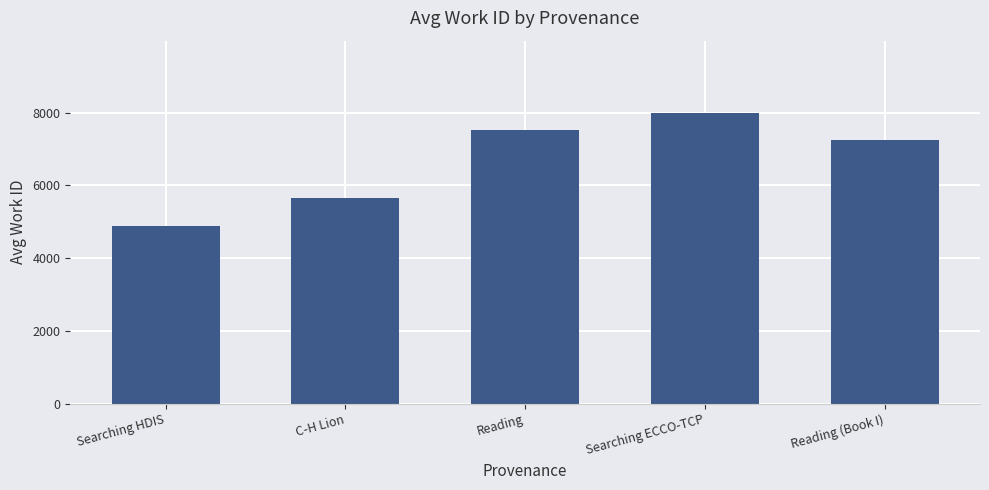

Rank the categories by value from highest to lowest.

Searching ECCO-TCP, Reading, Reading (Book I), C-H Lion, Searching HDIS